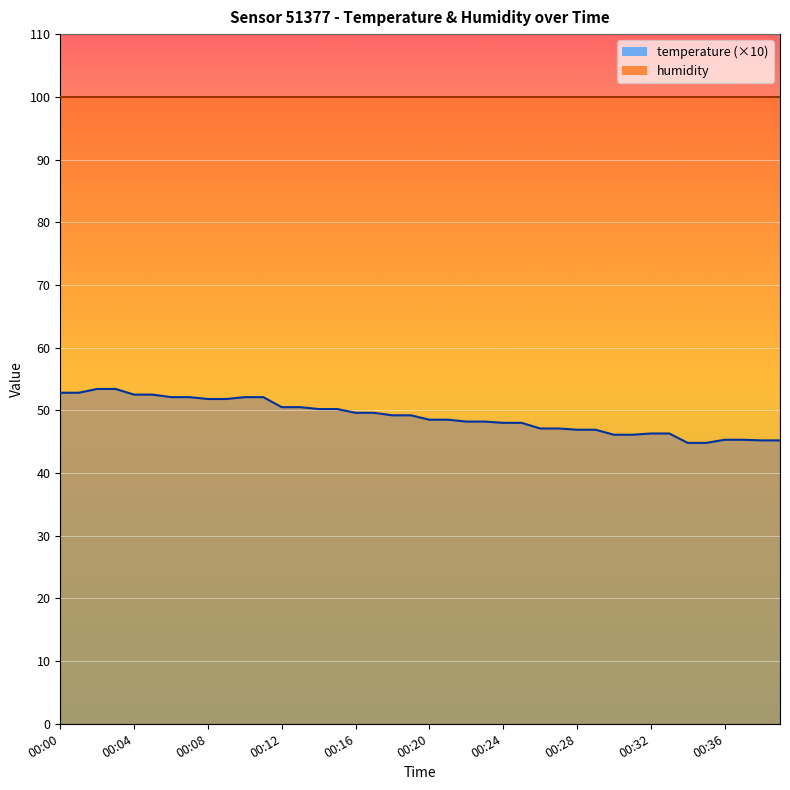

Which label corresponds to the smallest value in the chart?

00:34